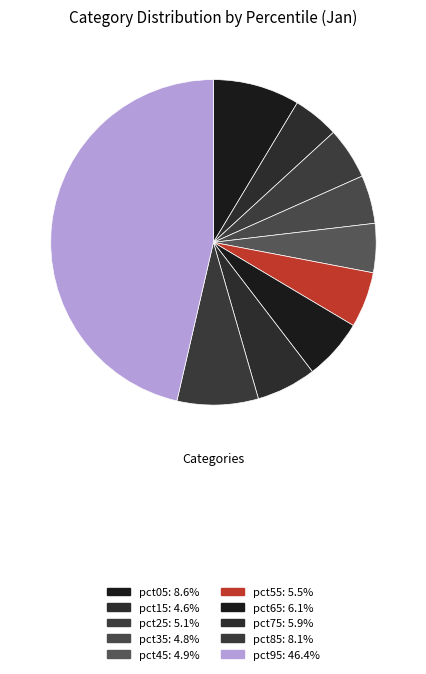

Is there any slice that represents more than half of the pie?

No